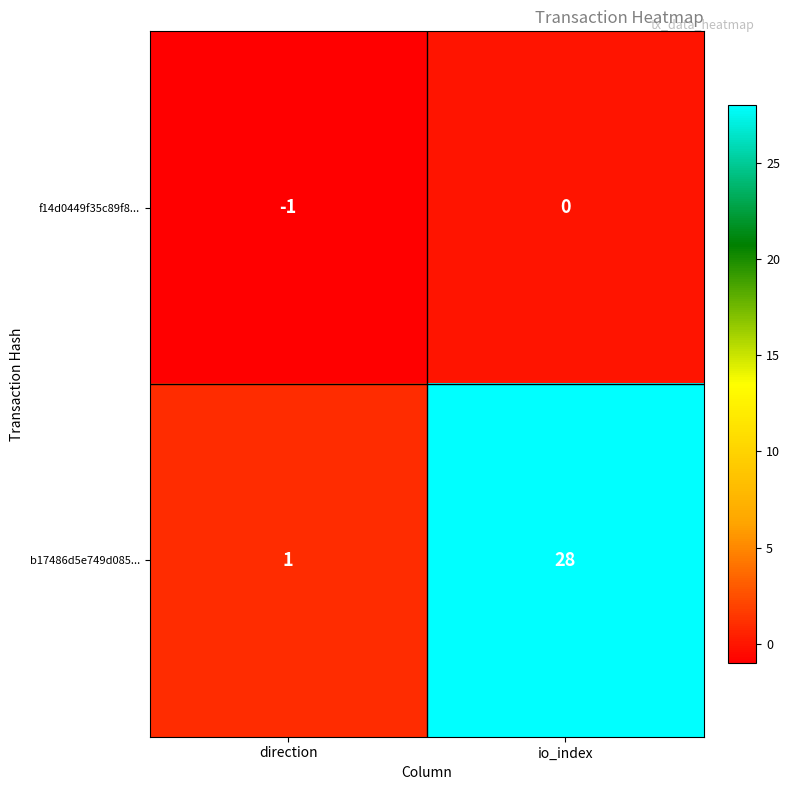

Between direction and io_index, which series saw the biggest shift?

b17486d5e749d085...